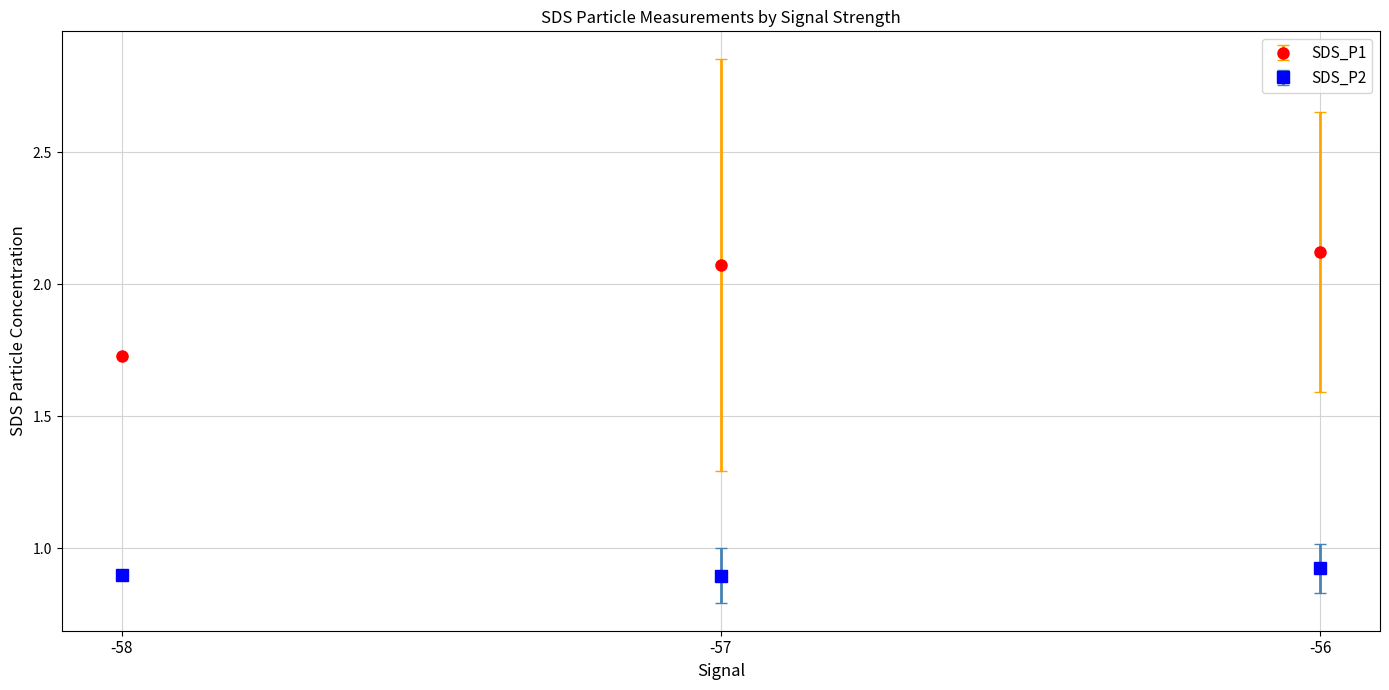

At which label does SDS_P1 reach its peak?

-56